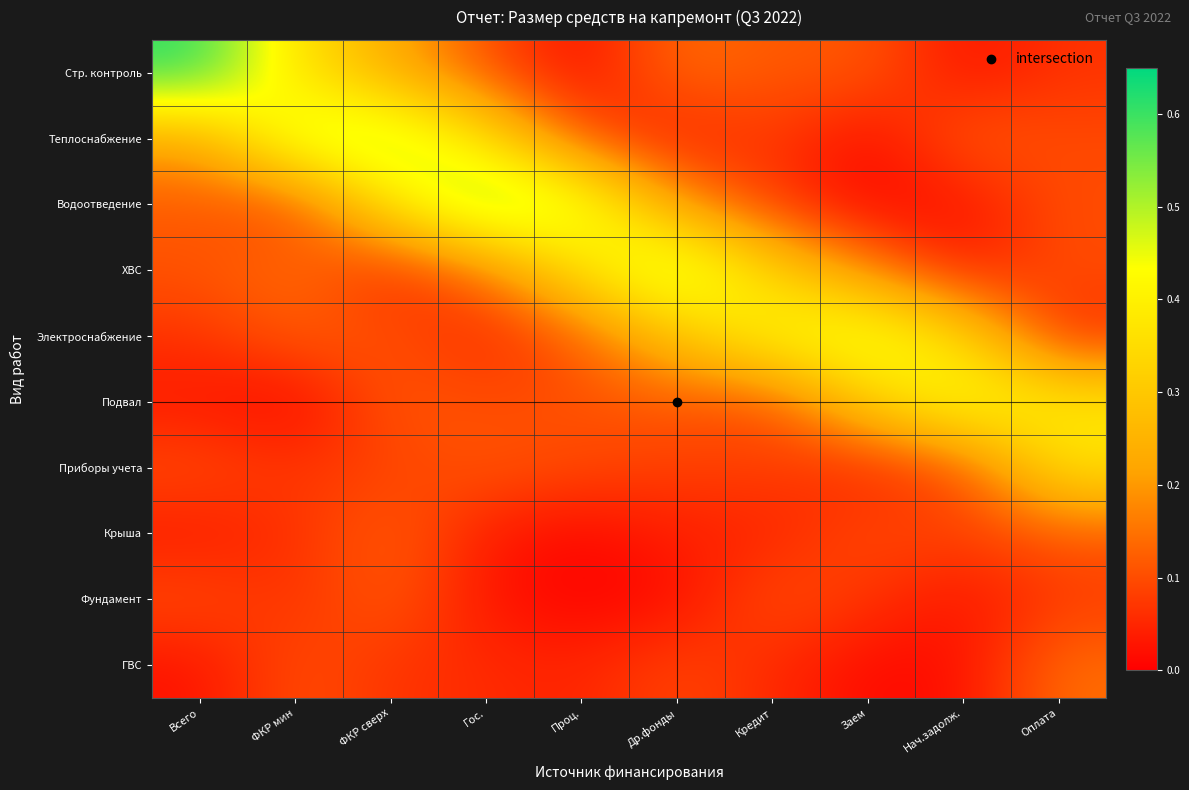

Which series has the widest spread of values?

Стр. контроль